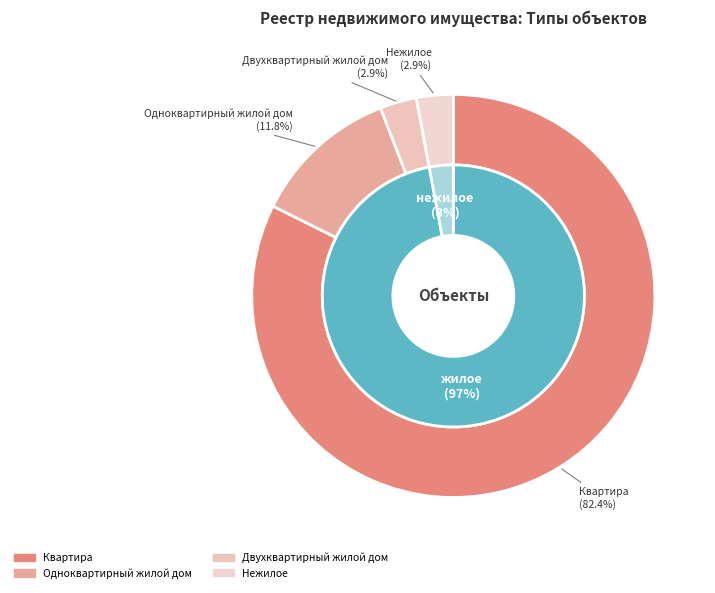

Which slice is the largest?

Квартира